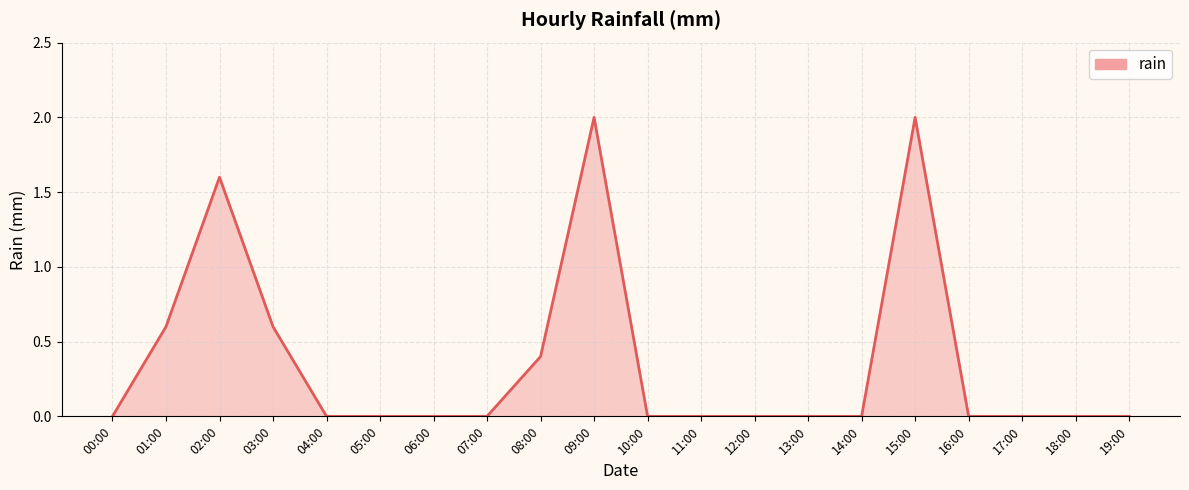

The value at 00:00 is -1.0. True or false?

False